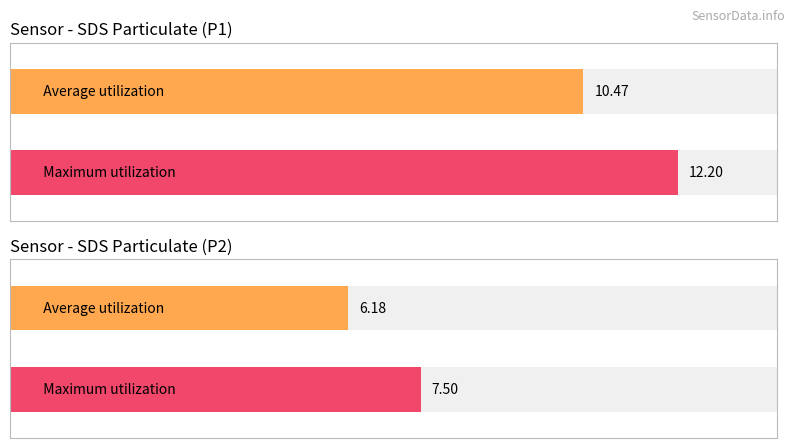

At how many categories does at least one series exceed 11?

1